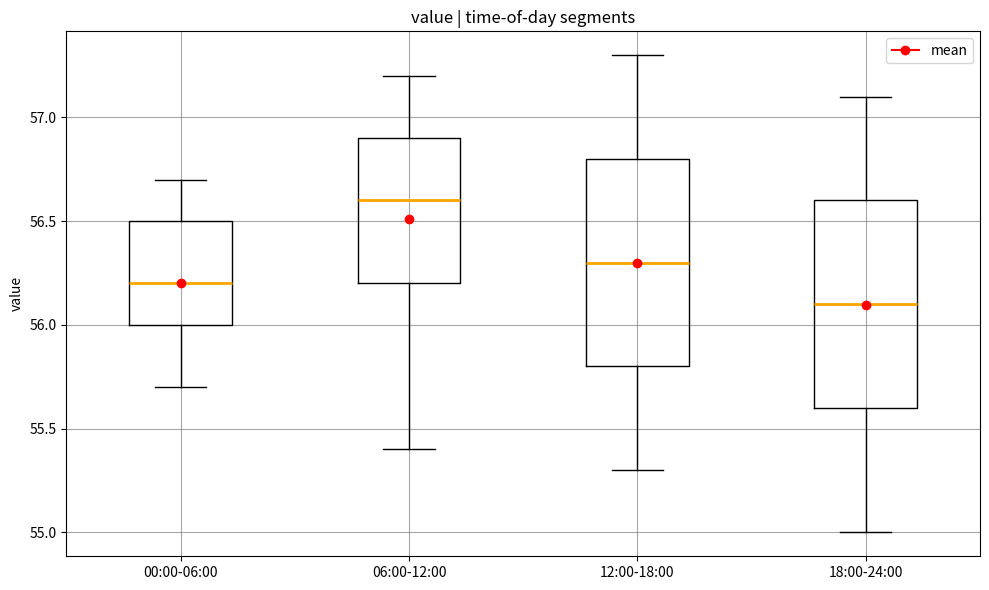

Reading left to right, read every box against the y-axis: the position of its median line, the range the box covers, and the ends of its whiskers. The values are not printed on the chart, so give them approximately, as read against the axis.

00:00-06:00: median 56.2, box 56.0 to 56.5, whiskers 55.7 to 56.7
06:00-12:00: median 56.6, box 56.2 to 56.9, whiskers 55.4 to 57.2
12:00-18:00: median 56.3, box 55.8 to 56.8, whiskers 55.3 to 57.3
18:00-24:00: median 56.1, box 55.6 to 56.6, whiskers 55.0 to 57.1